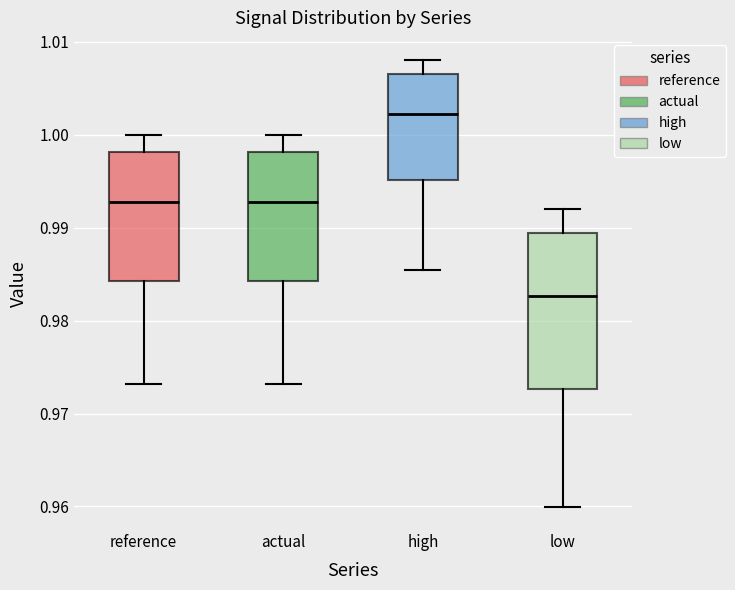

Which box has the highest median line?

high